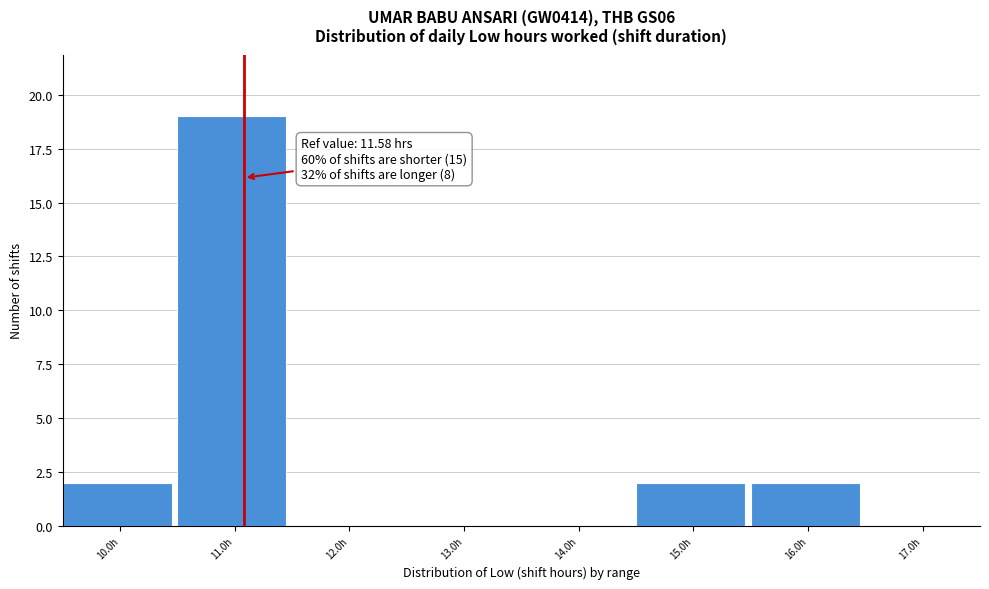

Reading left to right, list all the values displayed in this chart.

10.0h=2	11.0h=19	12.0h=0	13.0h=0	14.0h=0	15.0h=2	16.0h=2	17.0h=0